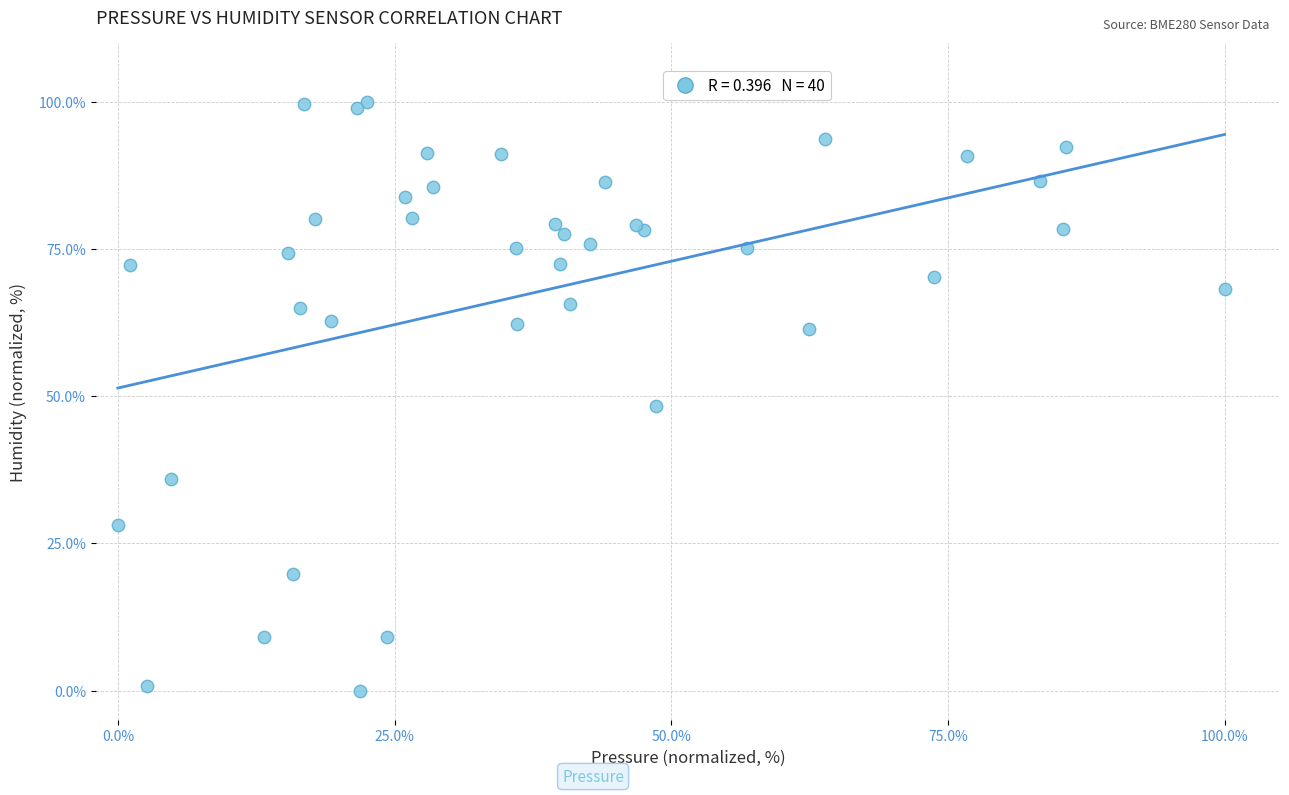

What Y value in the scatter plot is closest to 50?

48.3